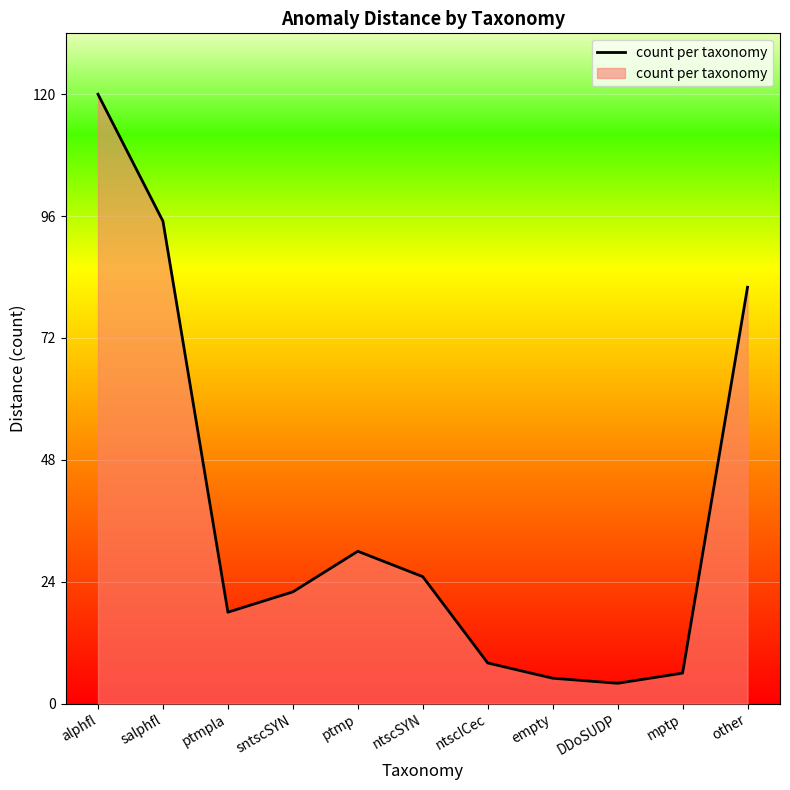

What is the average value?

38